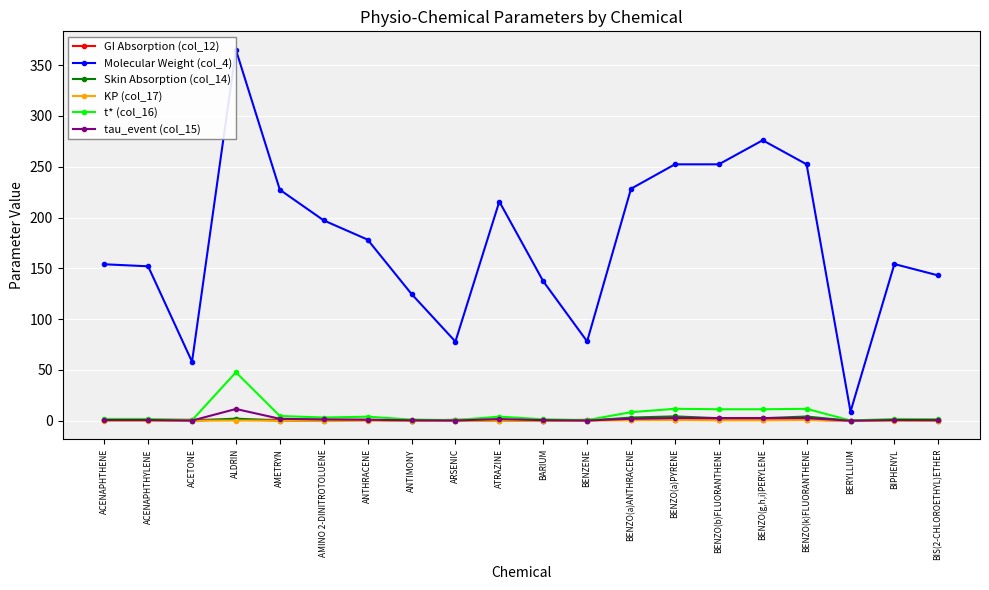

At which category does tau_event (col_15) reach its first local valley?

ACETONE